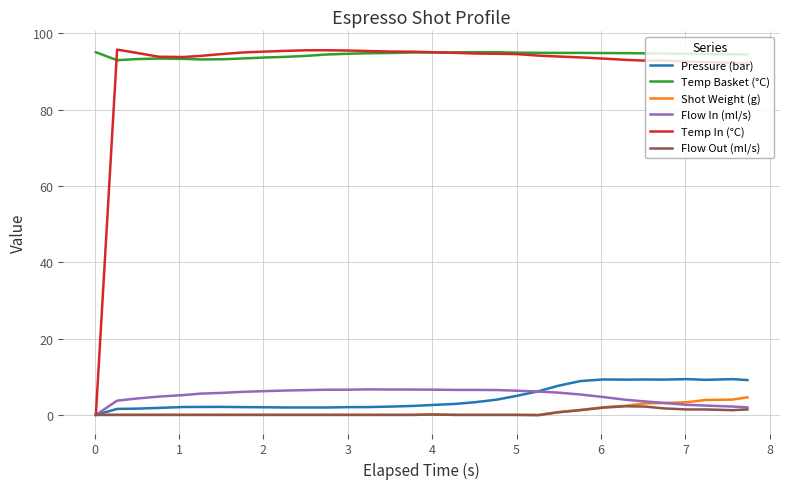

True or false: Temp Basket (°C) and Shot Weight (g) intersect in this chart.

False